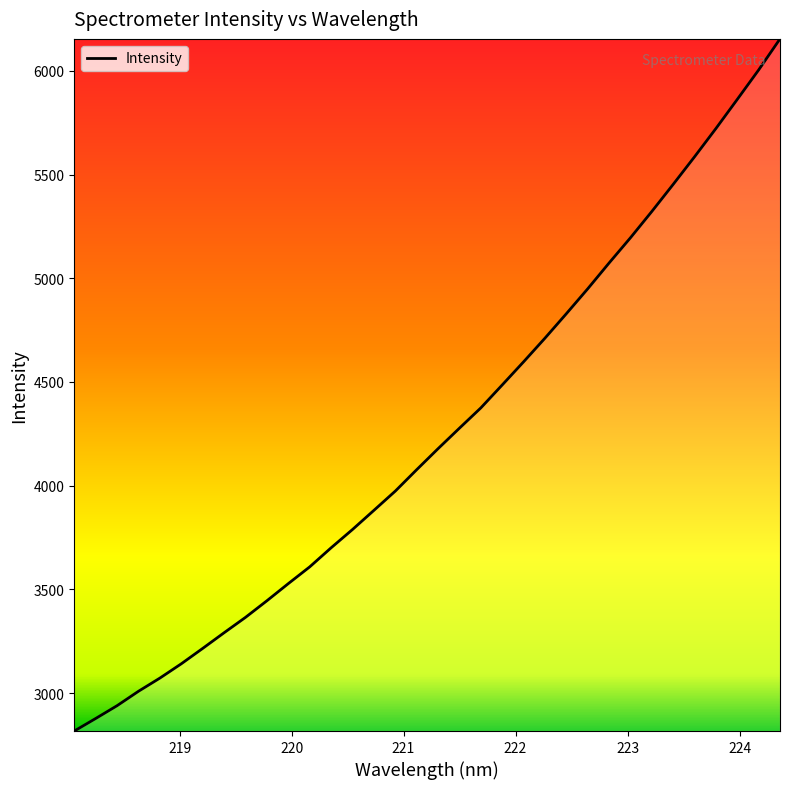

What is the maximum value shown in the chart?

6153.7